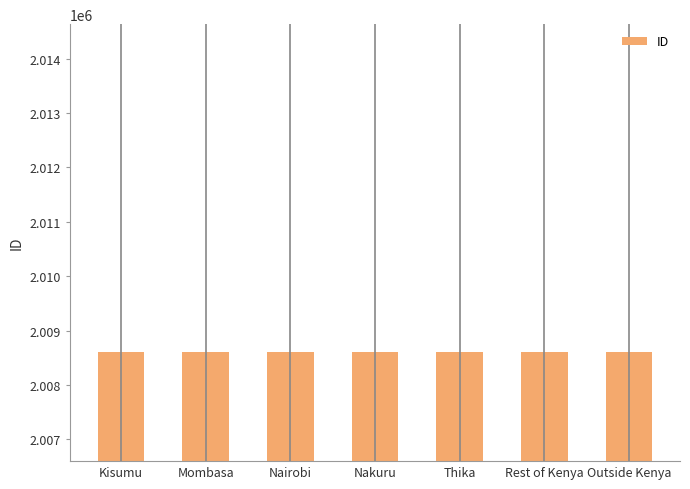

Count the values in the range 2008606 to 2008610.

5